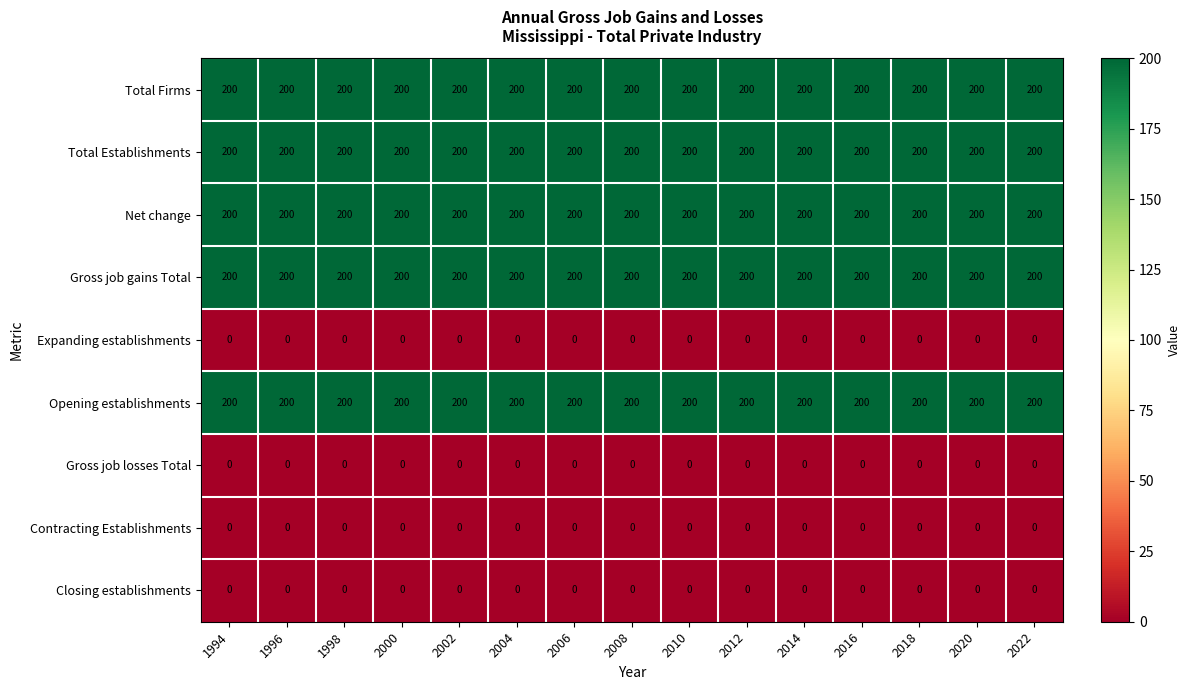

What value does the Total Establishments series have at 2020?

200